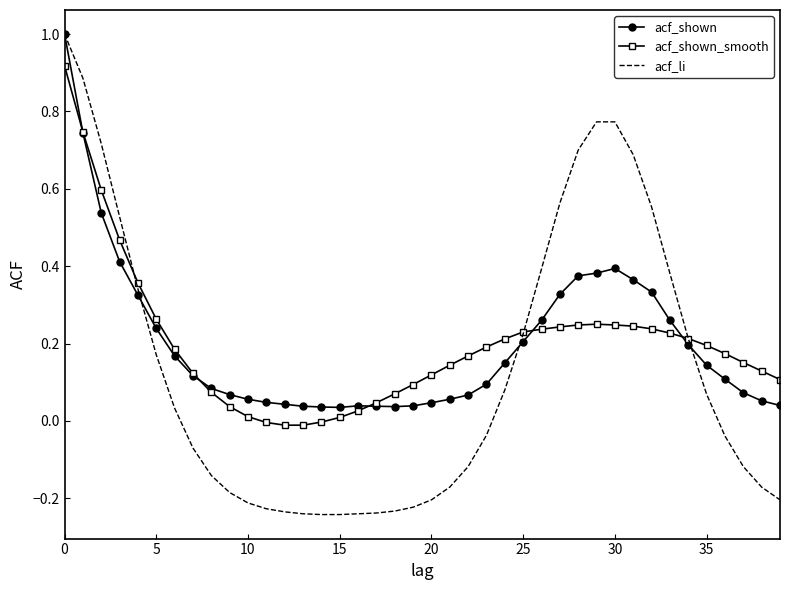

What is the highest value of the acf_li series?

1.0